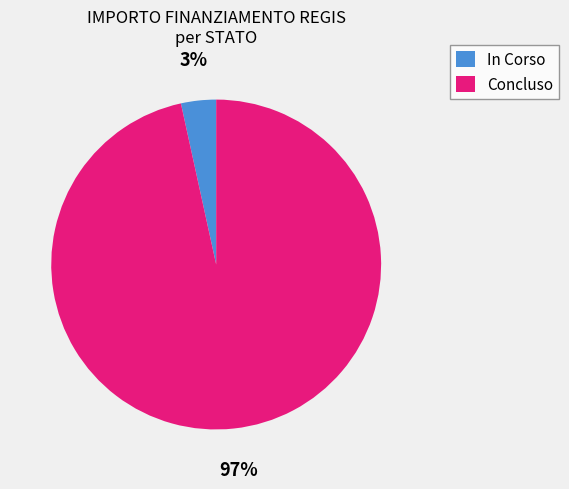

Is the sum of In Corso and Concluso greater than half?

Yes